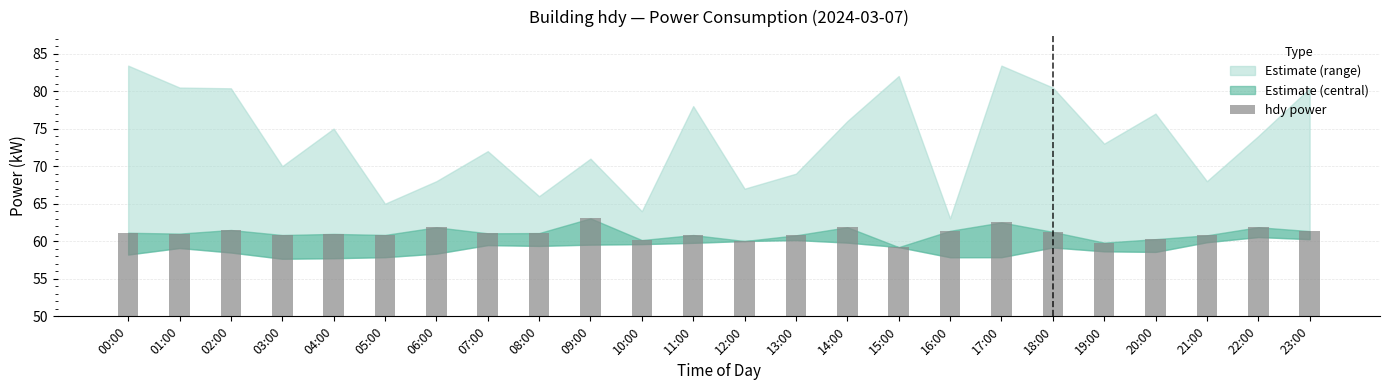

Are the bars grouped side by side (vs. stacked)?

No